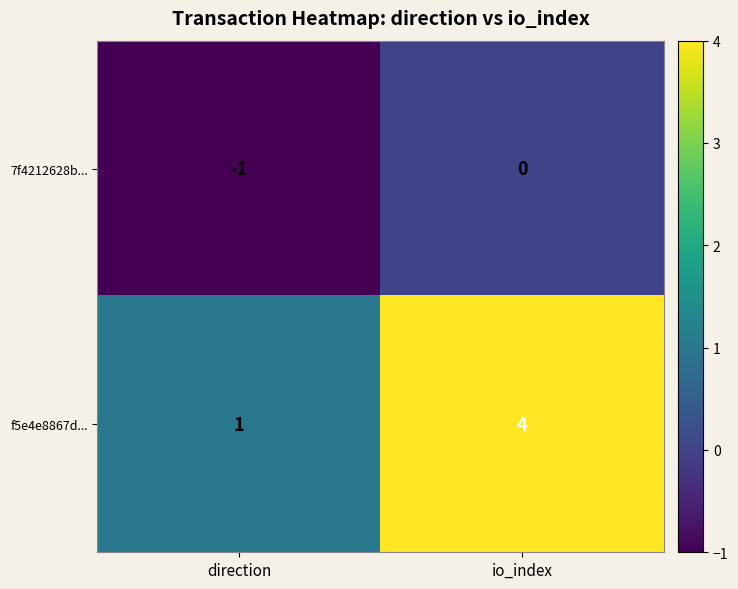

What is the sum of all f5e4e8867d... values?

5